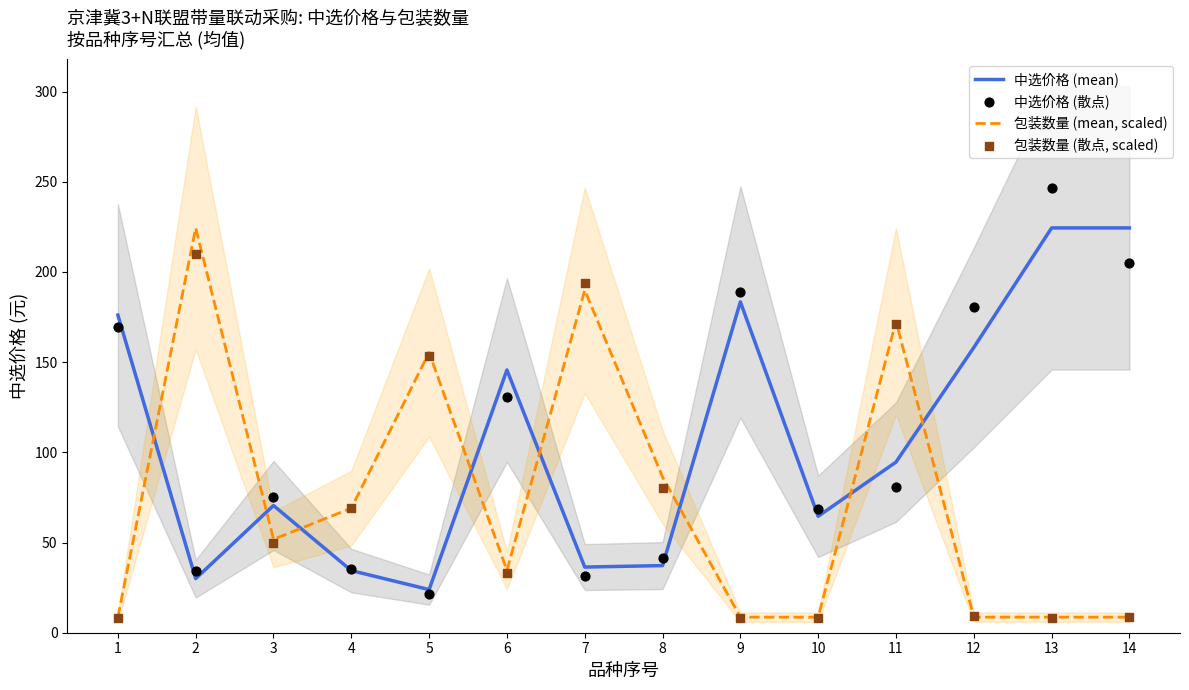

At which category is the sum across all series the highest?

11